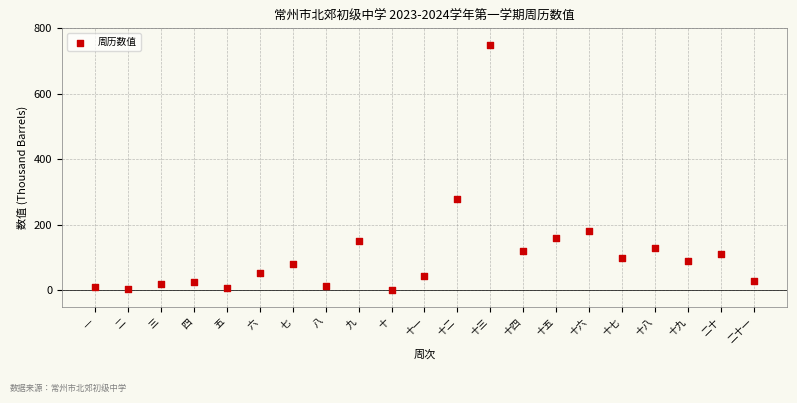

What Y value in the scatter plot is closest to 375?

280